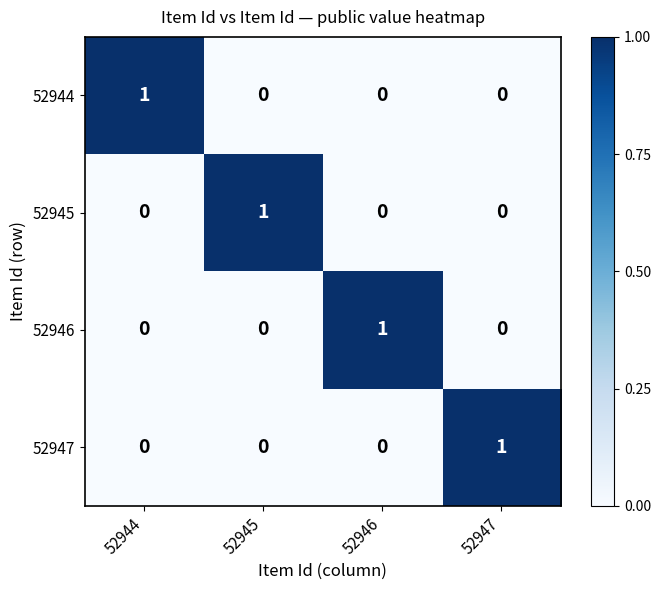

The value of 52946 at 52945 is 1. True or false?

False